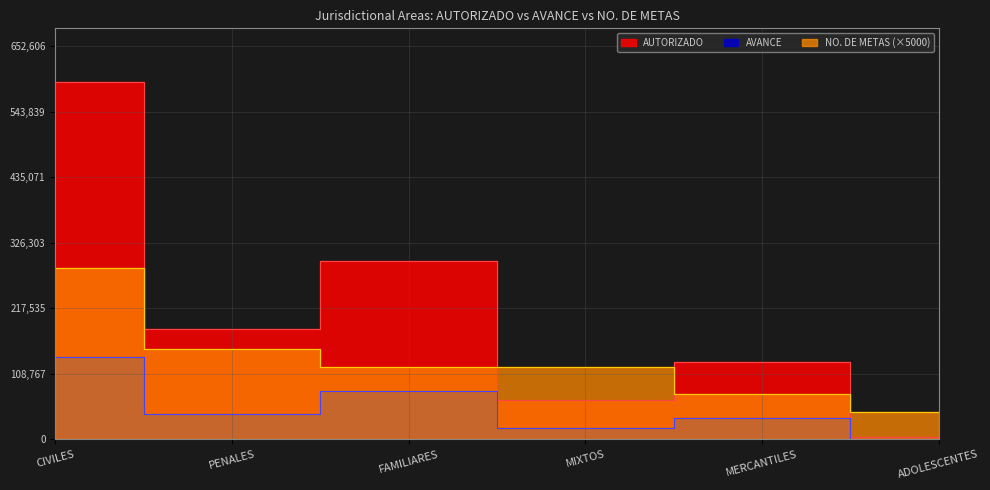

True or false: AVANCE has more than 0 points higher than both neighbors.

True